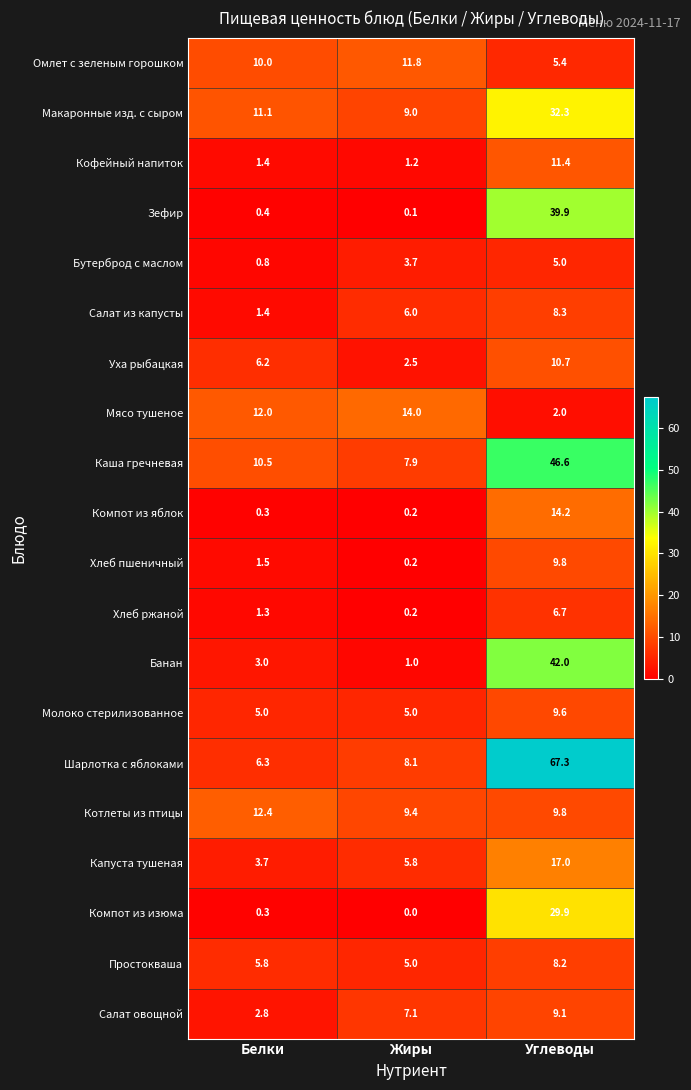

What is the total value across all series at Углеводы?

385.2